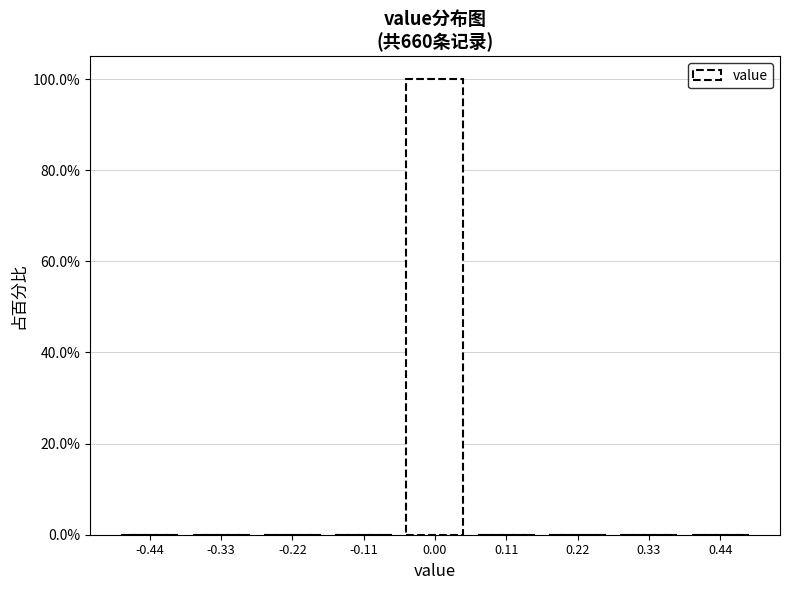

Reading left to right, transcribe this chart: for each bar, give the range it covers on the x-axis and its height. Neither the bar edges nor the heights are printed on the chart, so give them approximately, as read against the axes.

-0.50 to -0.38: 0
-0.38 to -0.28: 0
-0.28 to -0.16: 0
-0.16 to -0.06: 0
-0.06 to 0.06: 100
0.06 to 0.16: 0
0.16 to 0.28: 0
0.28 to 0.38: 0
0.38 to 0.50: 0